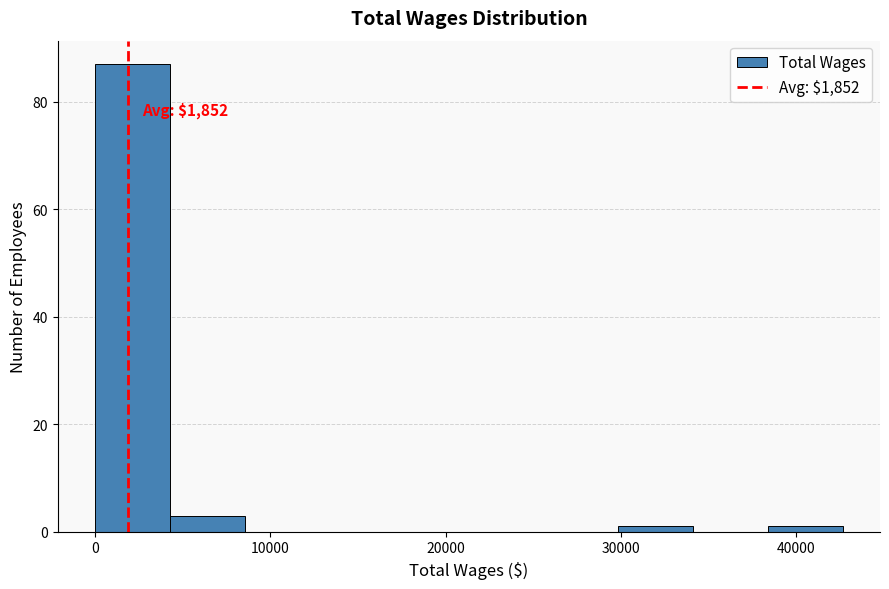

Over which range of the x-axis is the bar tallest?

0 to 4000